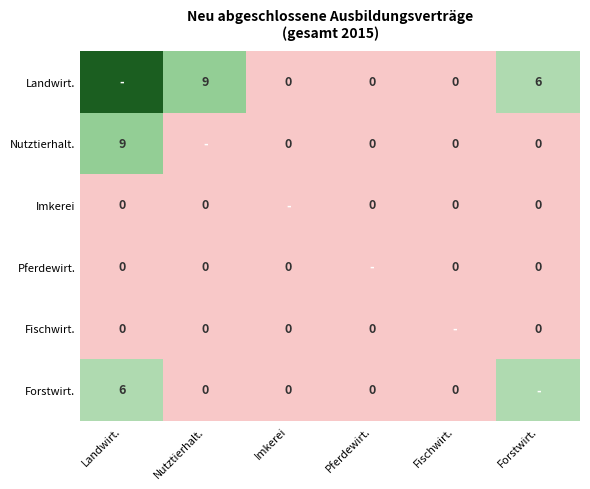

The Nutztierhalt. series shows 16 at Landwirt.. True or false?

False